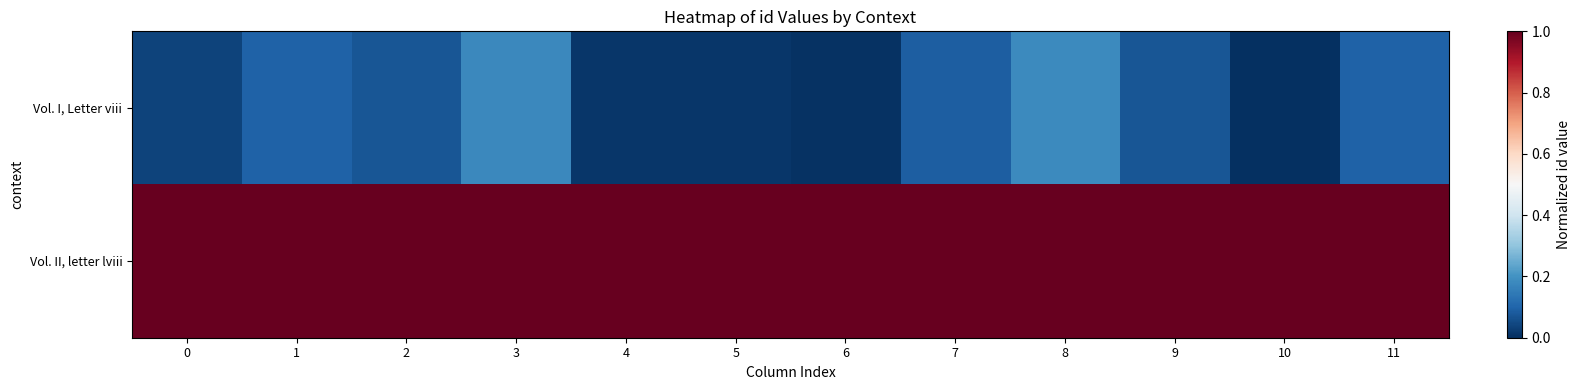

Between 8 and 11, which series saw the biggest shift?

Vol. I, Letter viii